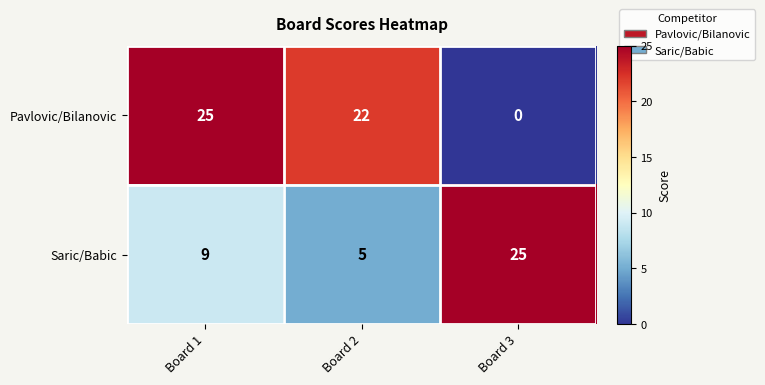

How many data points does each series have?

3